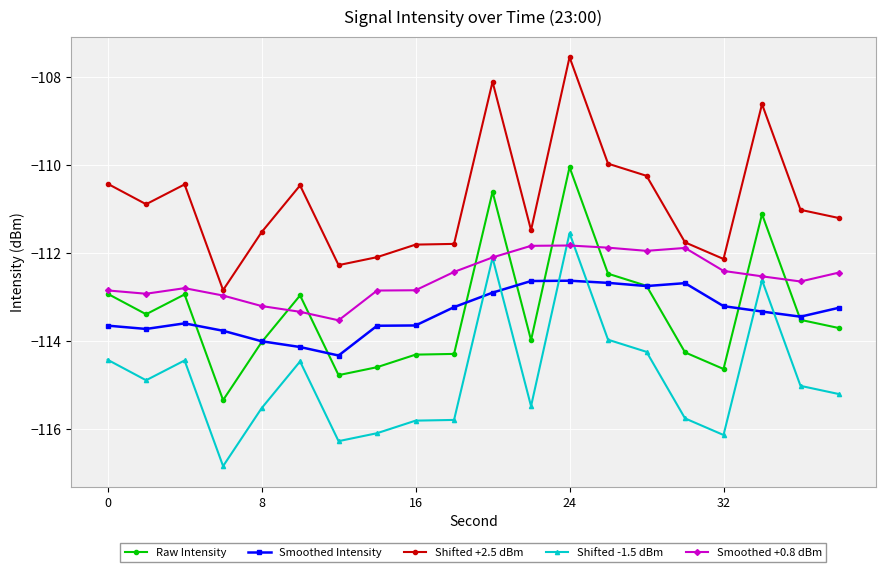

How many series are shown in this chart?

5